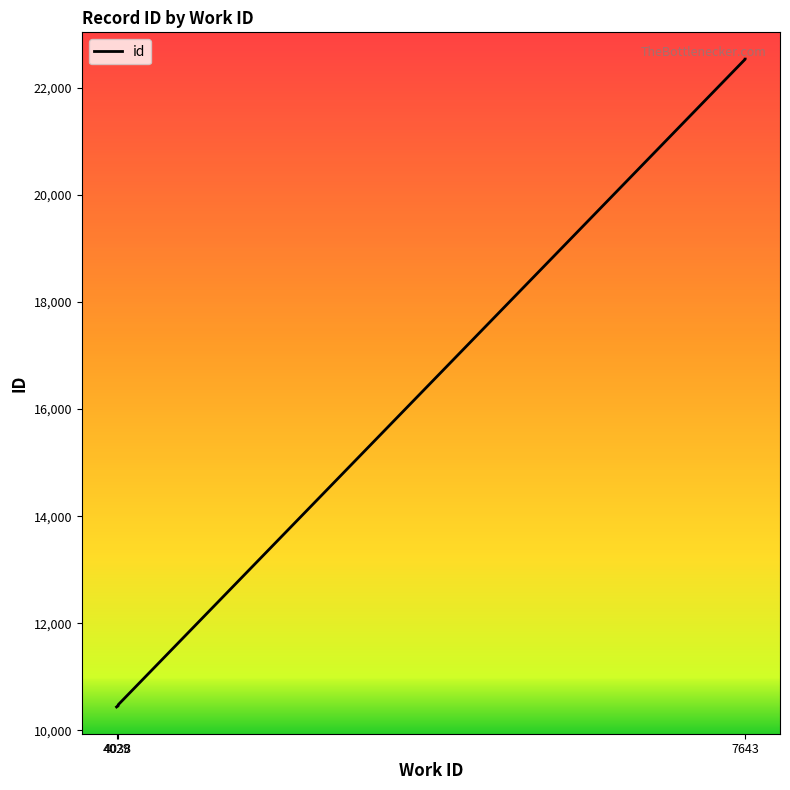

At which category does the chart reach its minimum across all series?

4029